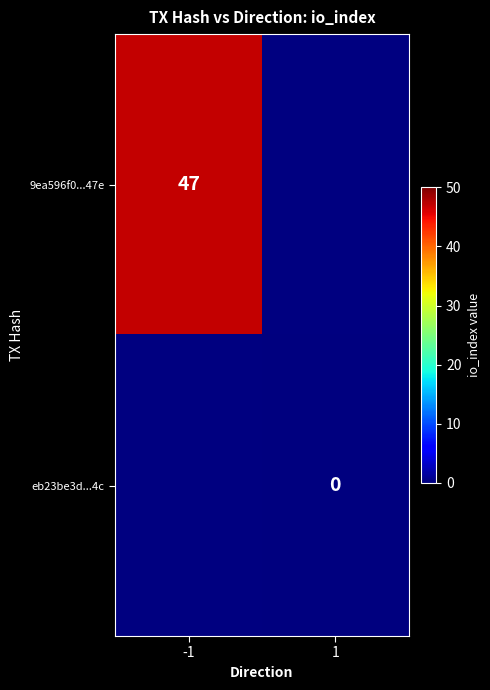

The value of 9ea596f0...47e at -1 is 78. True or false?

False